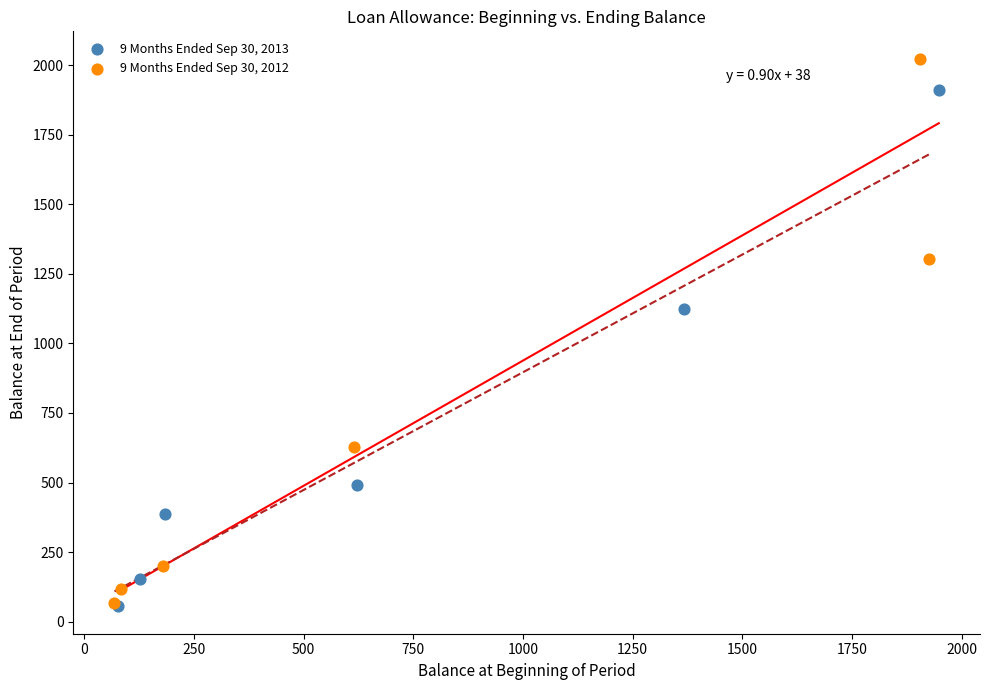

Which series has the widest spread of Y values?

9 Months Ended Sep 30, 2012